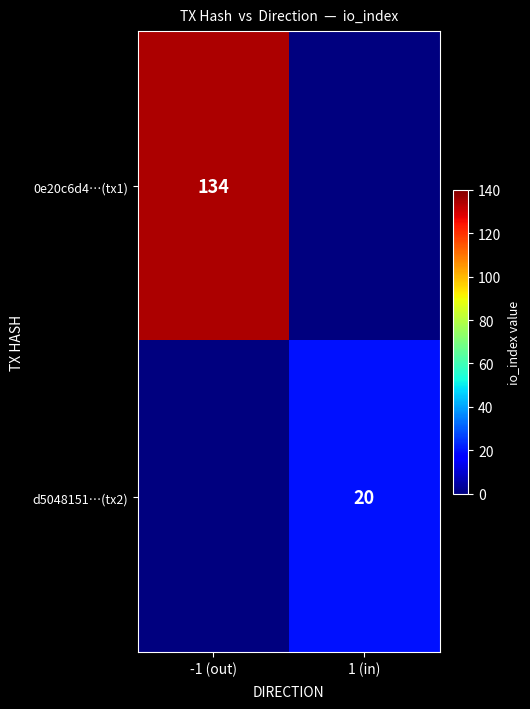

Is it true that d5048151…(tx2) equals 26 at 1 (in)?

False